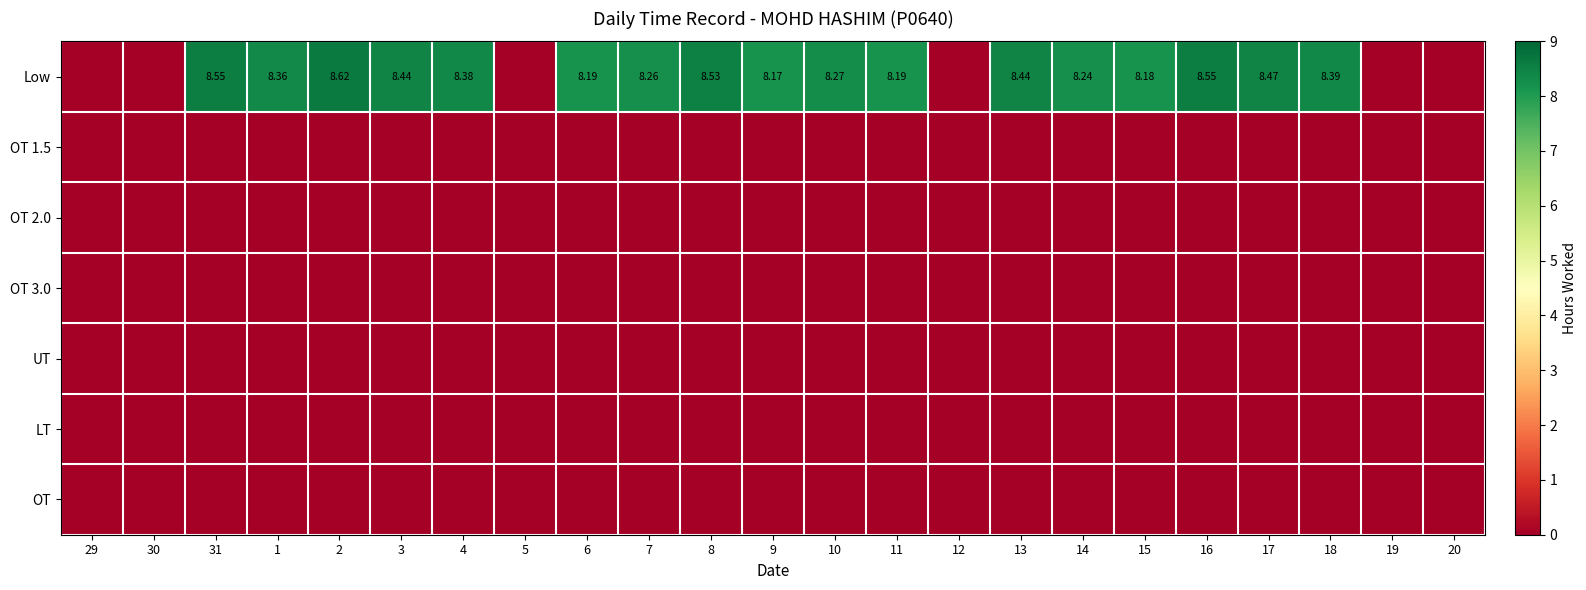

Which series changed the most between 11 and 17?

Low